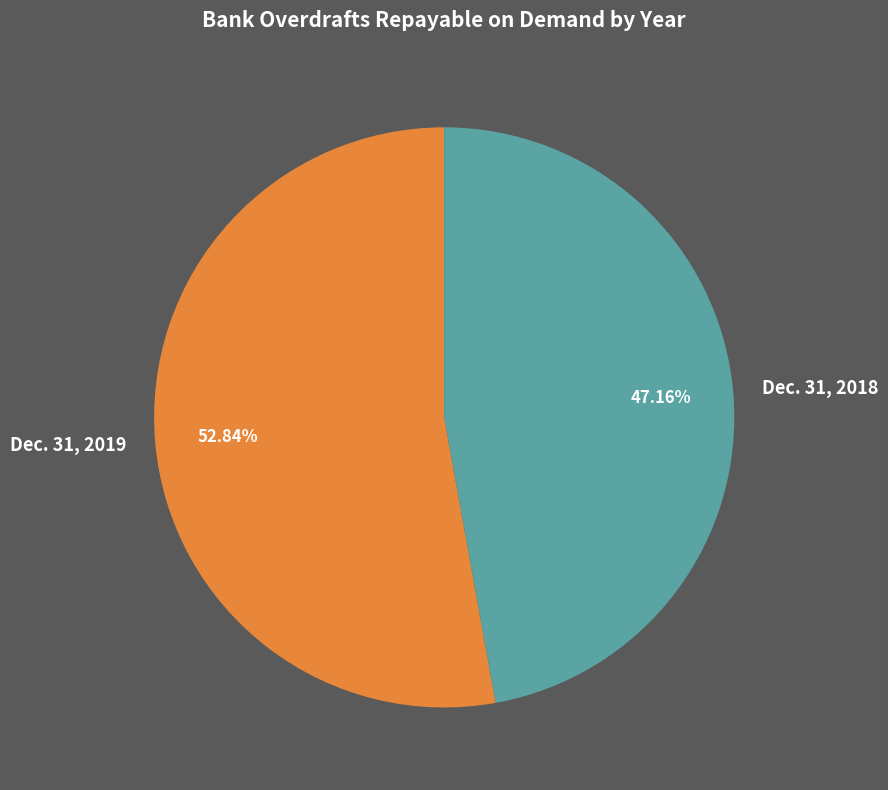

Approximately how many times larger is the value at Dec. 31, 2018 compared to Dec. 31, 2019?

0.9